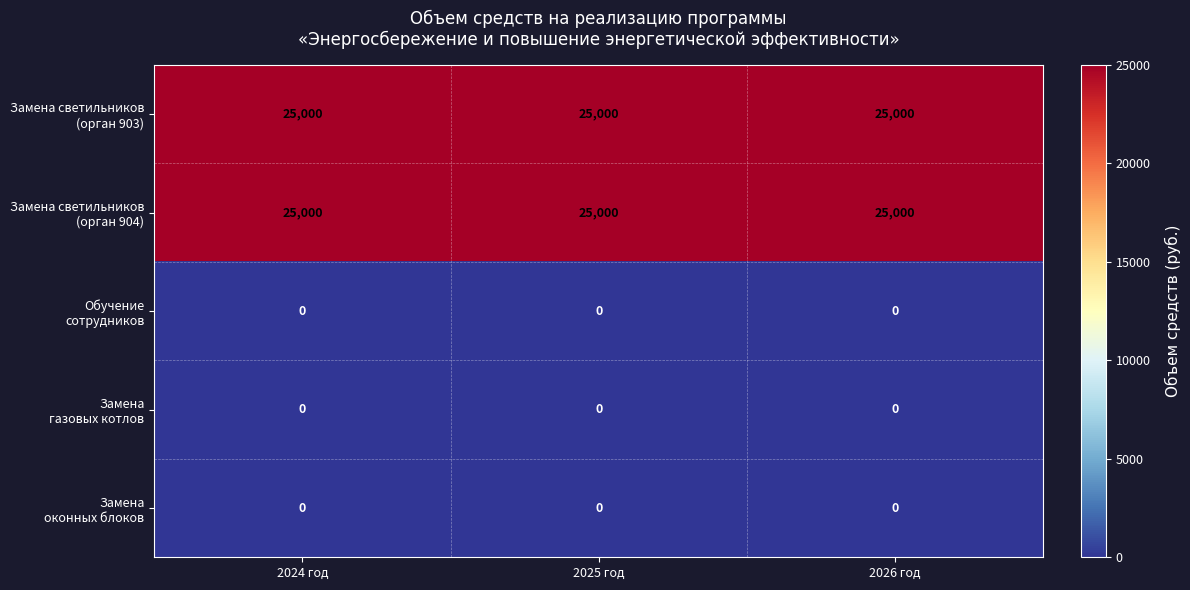

What is the spread (max minus min) of values at 2026 год?

25000